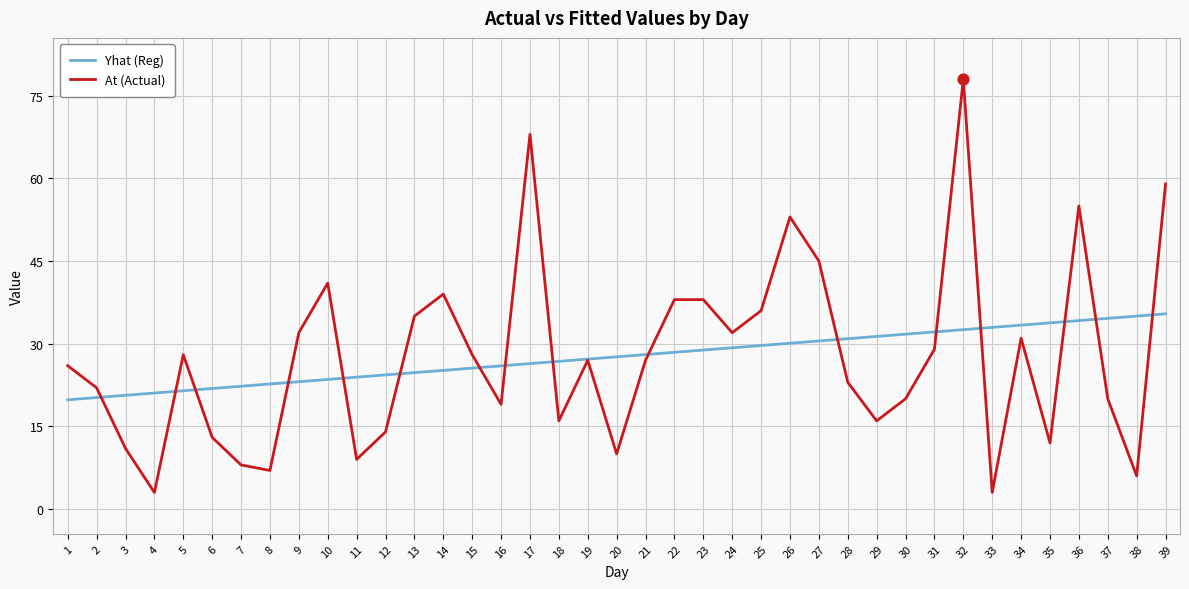

Which series has the largest range (max minus min)?

At (Actual)